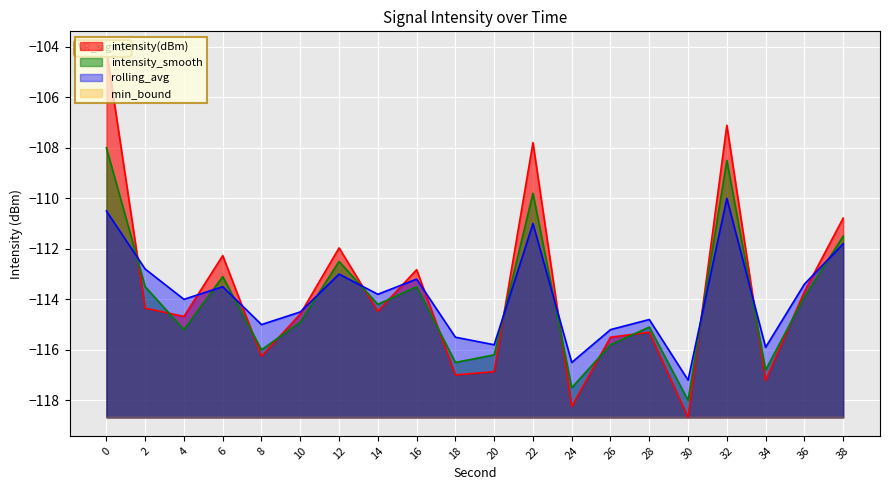

At which category does rolling_avg reach its first local valley?

4